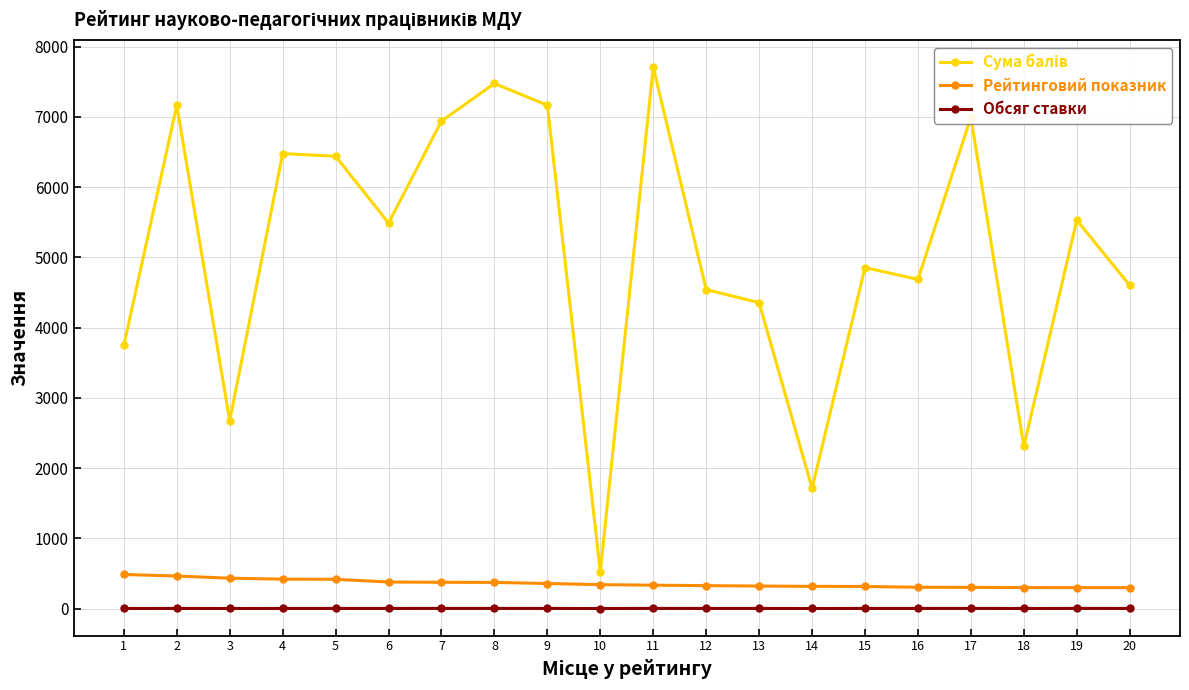

At which label does Рейтинговий показник first exceed 339?

1